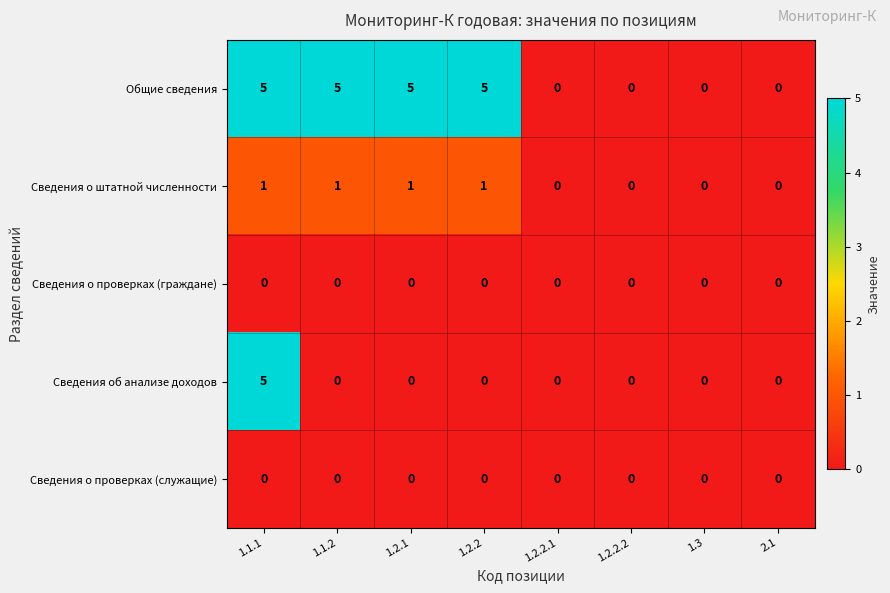

True or false: Сведения об анализе доходов has a value of -3 at 1.2.1.

False